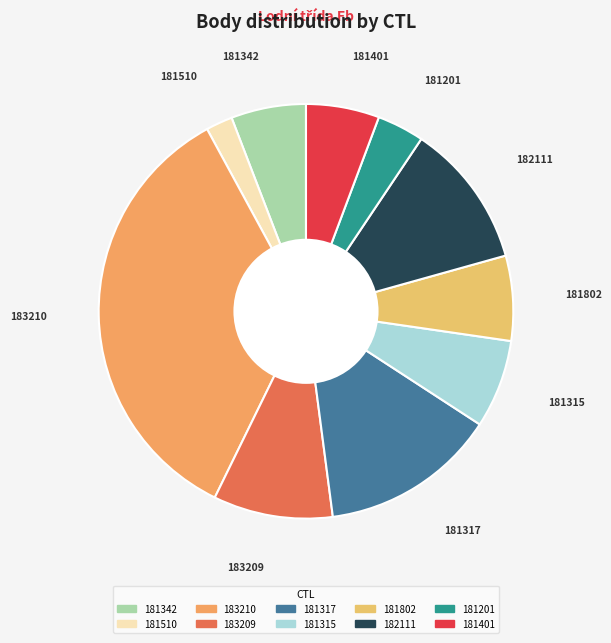

Is there a majority slice in this chart?

No